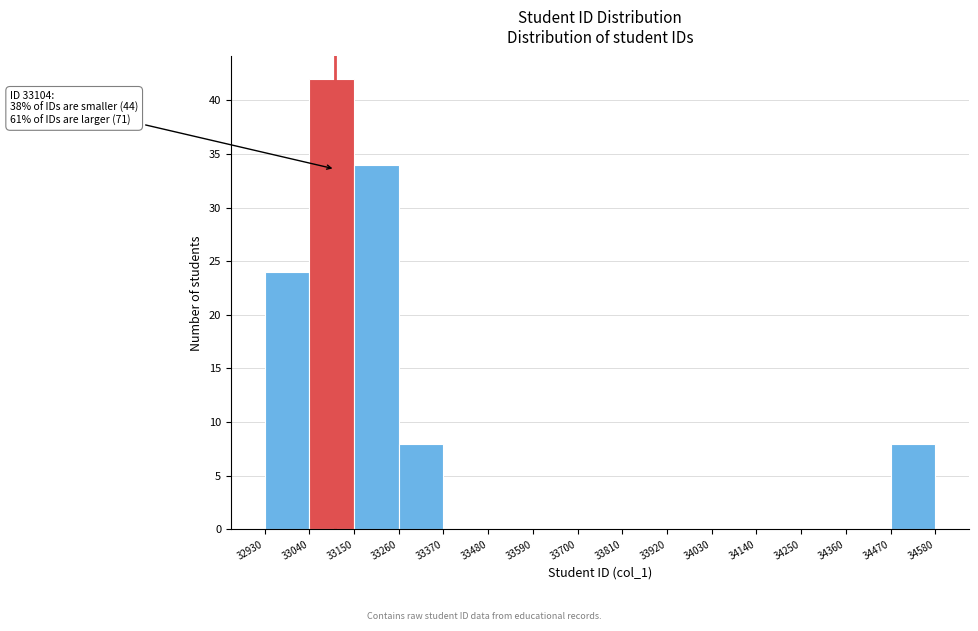

Over which range of the x-axis is the bar tallest?

33040 to 33150